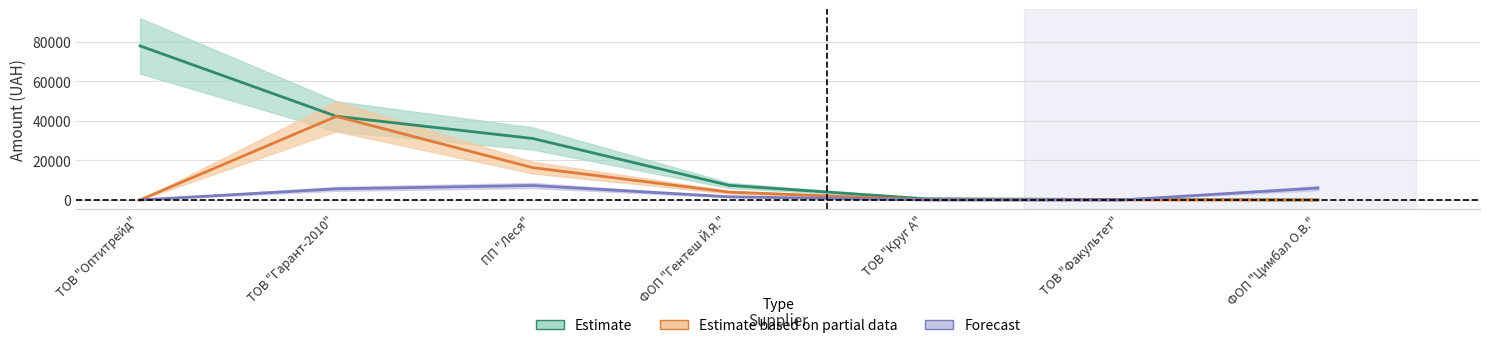

In Estimate based on partial data, how many points are higher than both neighbors (excluding endpoints)?

1